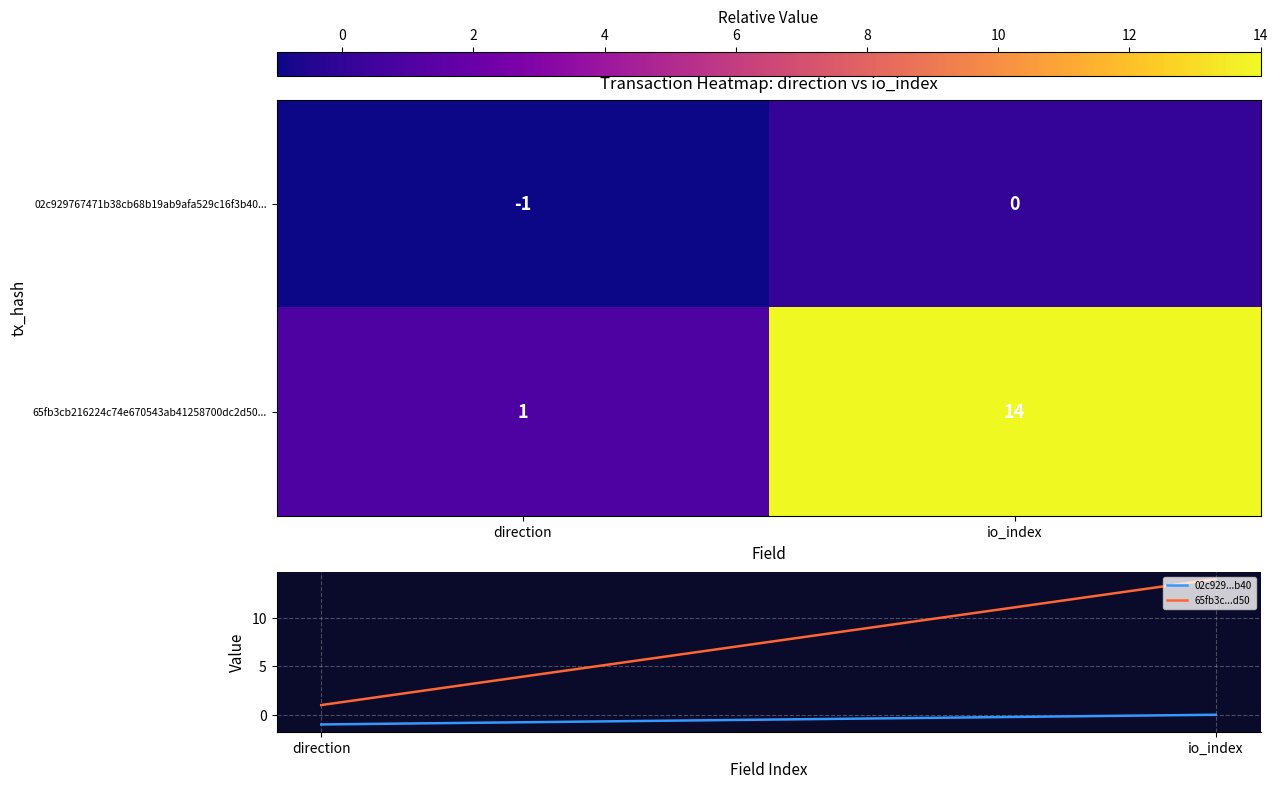

What is the sum of the 65fb3cb216224c74e670543ab41258700dc2d50... values at direction and io_index?

15